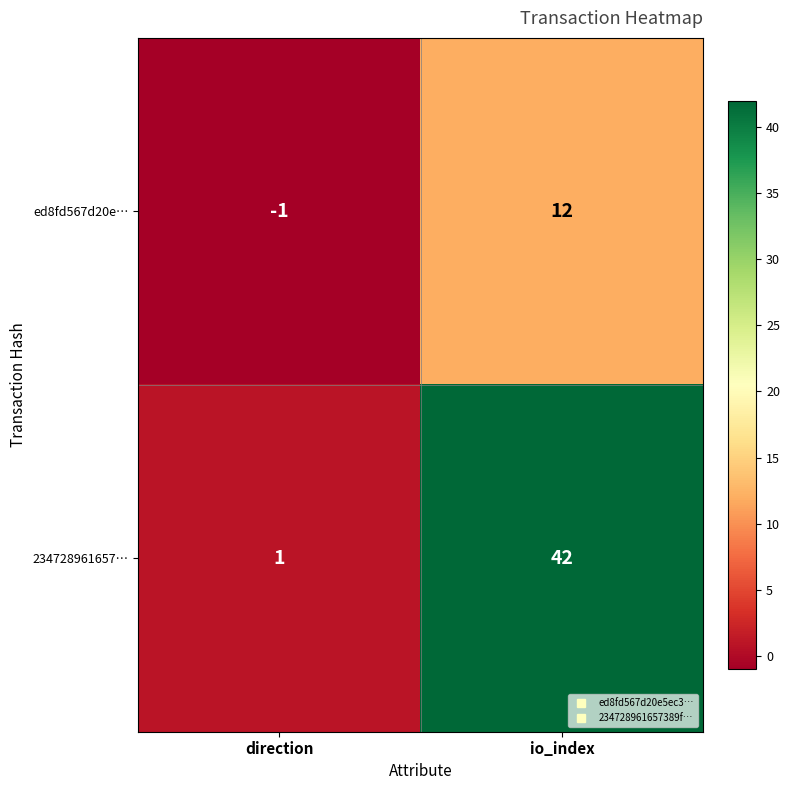

What is the difference between the 234728961657… values at io_index and direction?

41